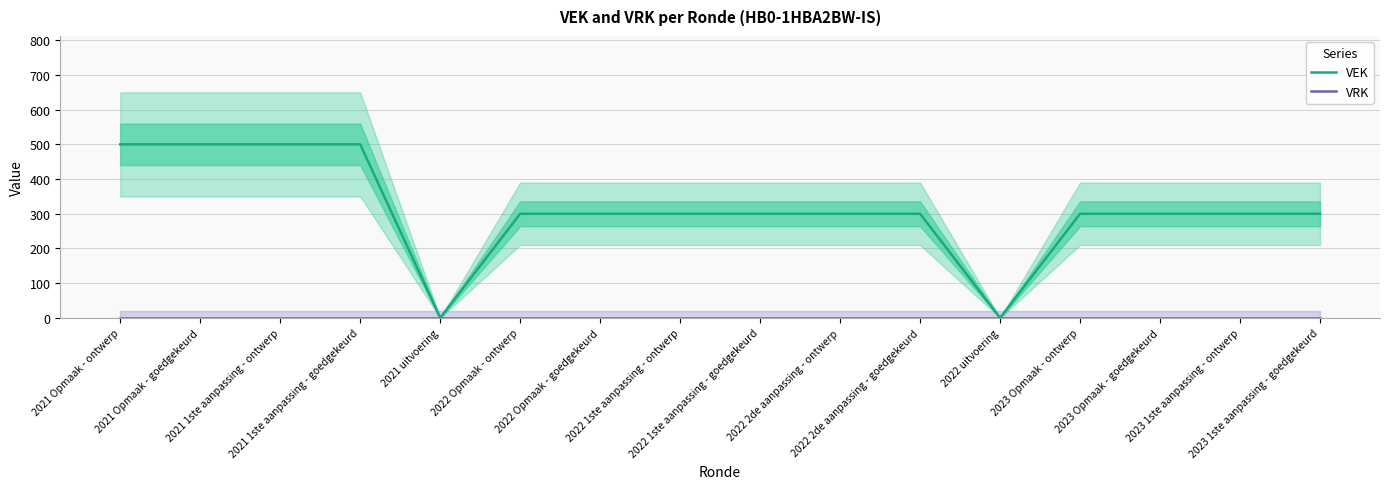

True or false: VEK has a value of 118 at 2023 1ste aanpassing - goedgekeurd.

False